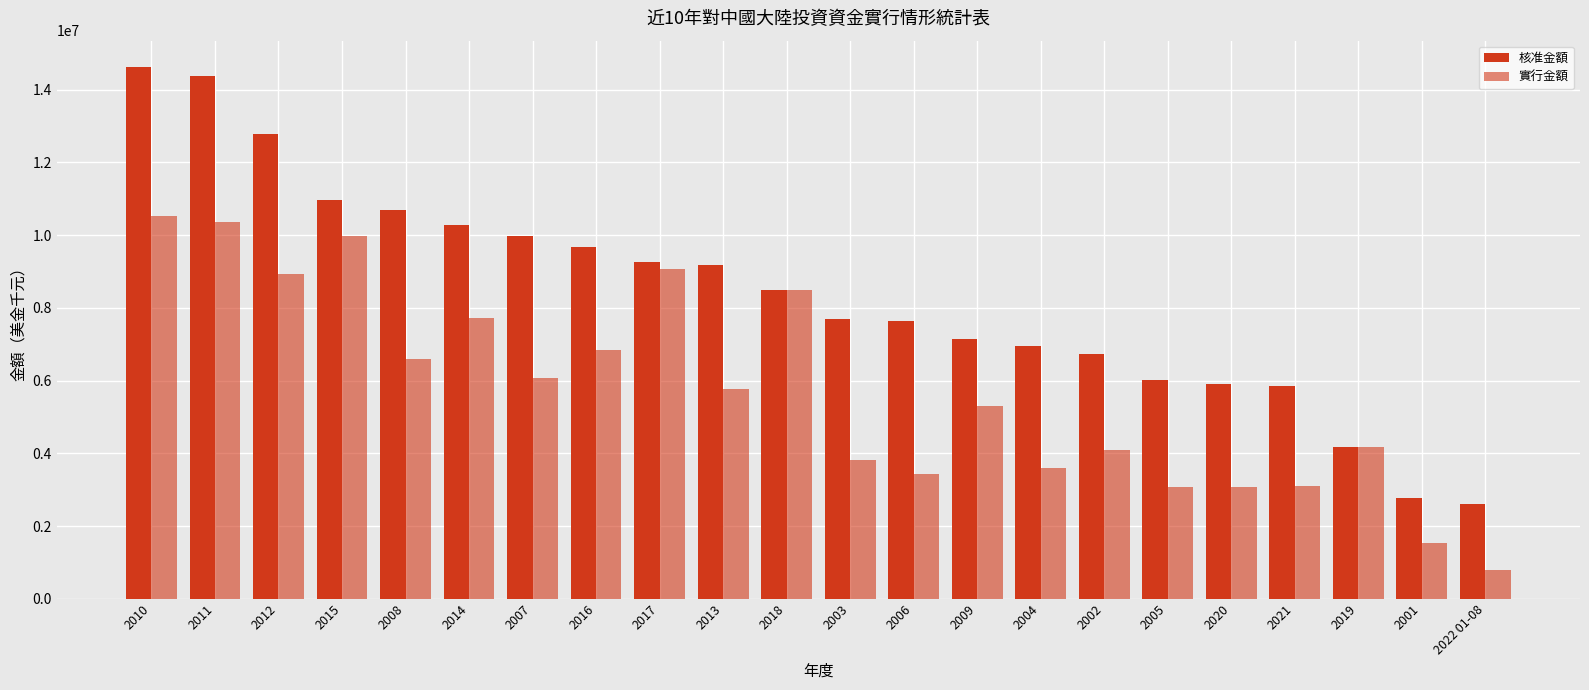

Which has a higher value, 2014 or 2010?

2010